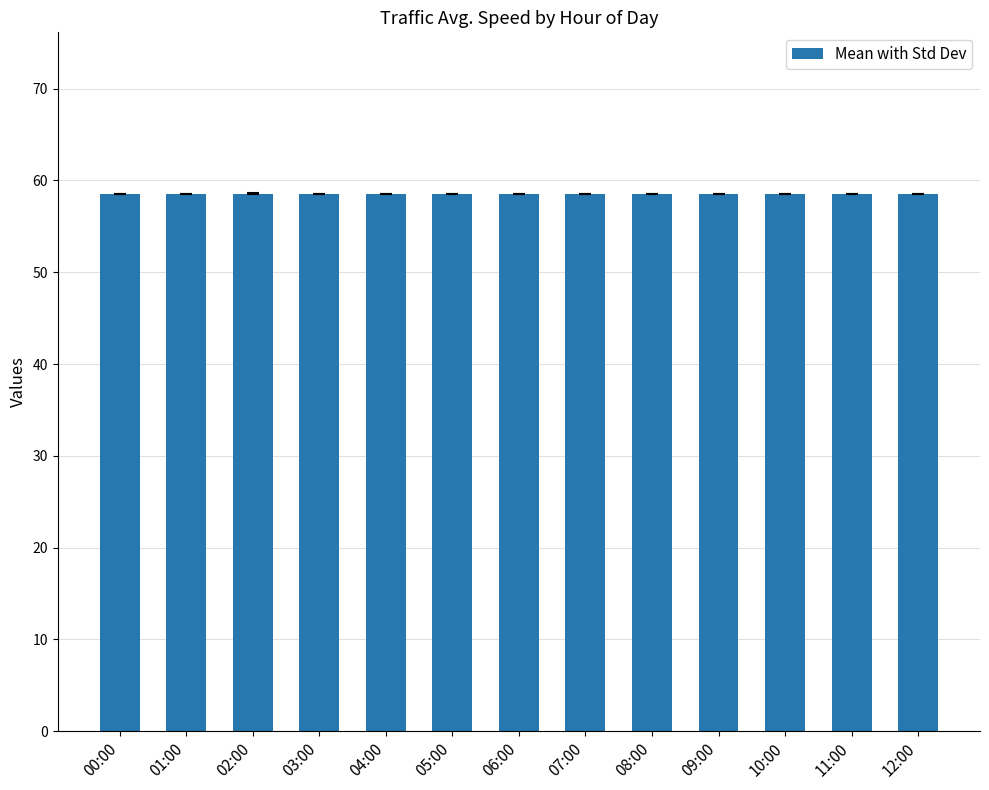

Reading left to right, what are all the values shown in this chart?

00:00=58.6	01:00=58.6	02:00=58.6	03:00=58.6	04:00=58.6	05:00=58.6	06:00=58.6	07:00=58.6	08:00=58.6	09:00=58.6	10:00=58.6	11:00=58.6	12:00=58.6